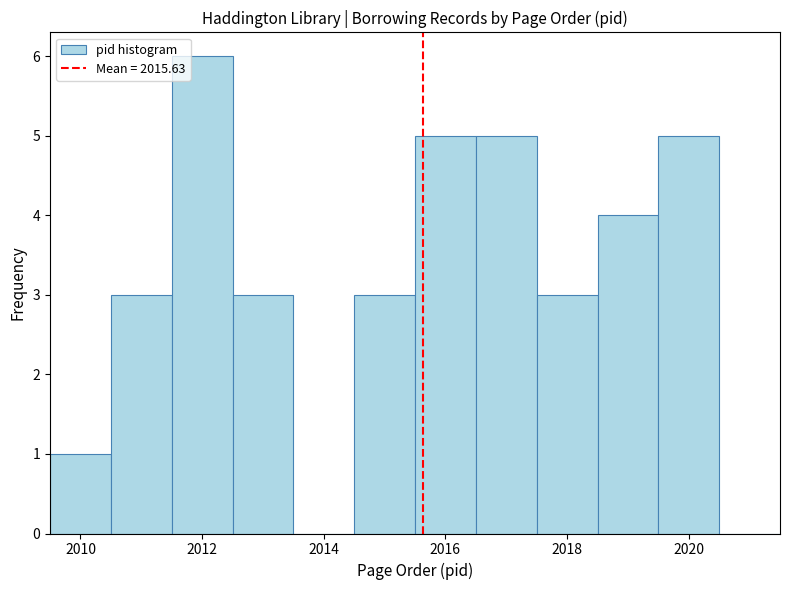

Which range on the x-axis has the tallest bar?

2011.5 to 2012.5